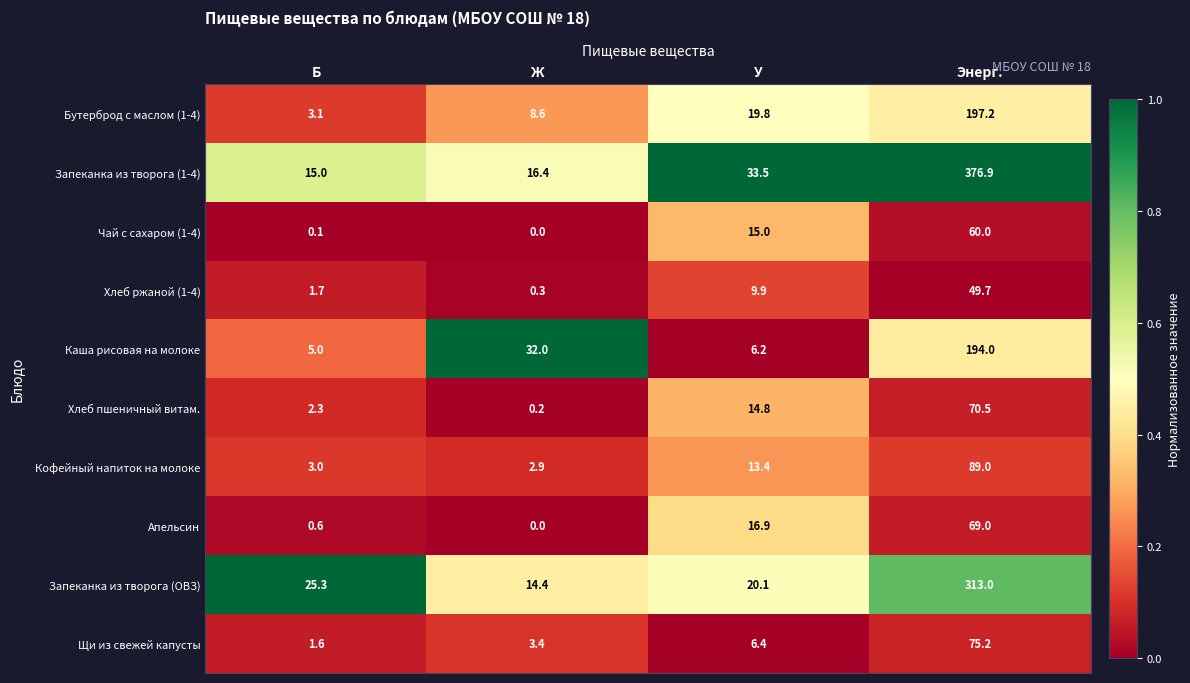

Is it true that Щи из свежей капусты equals 75.2 at Энерг.?

True